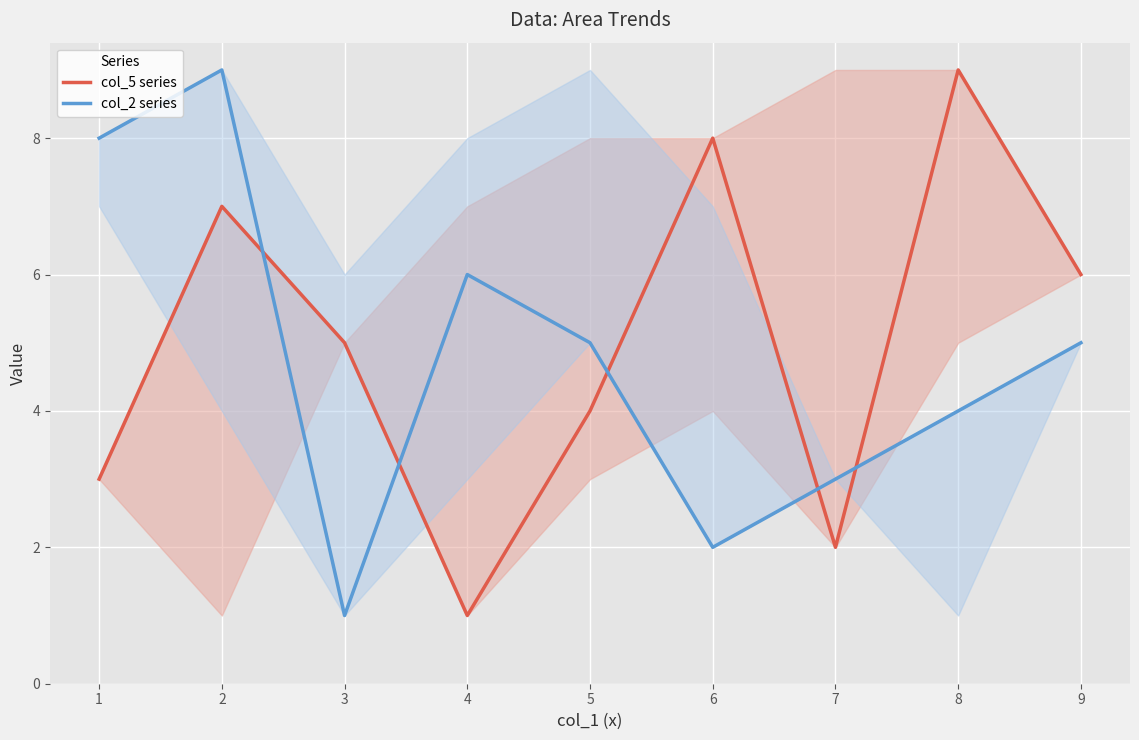

Where do col_2 series and col_5 series first cross each other?

2 and 3